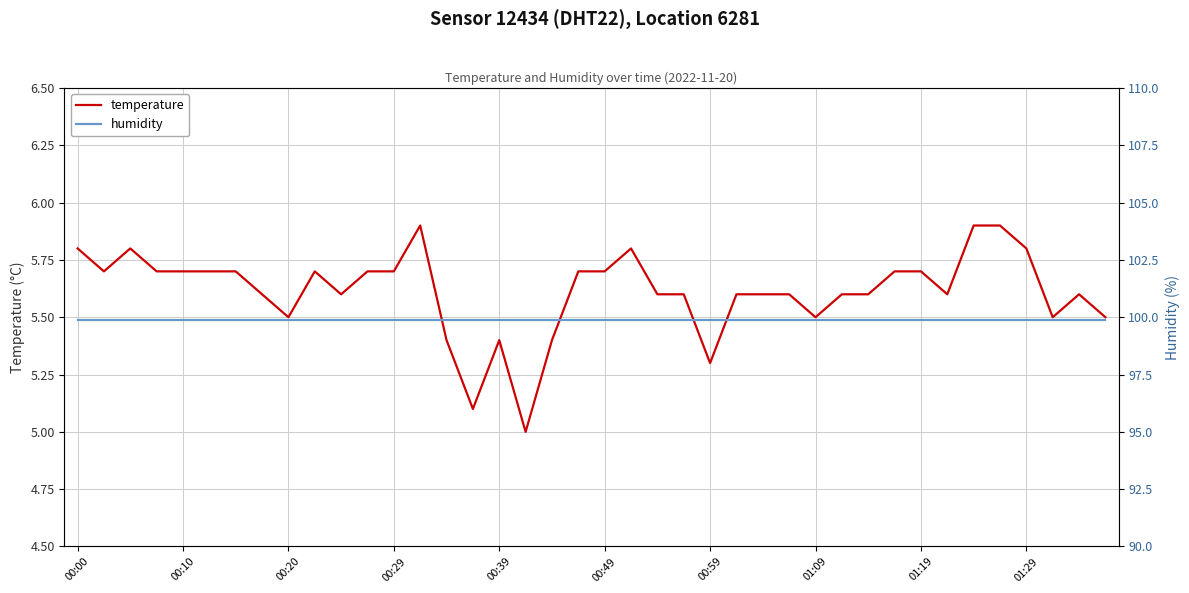

True or false: humidity has a value of 99.9 at 11.

True